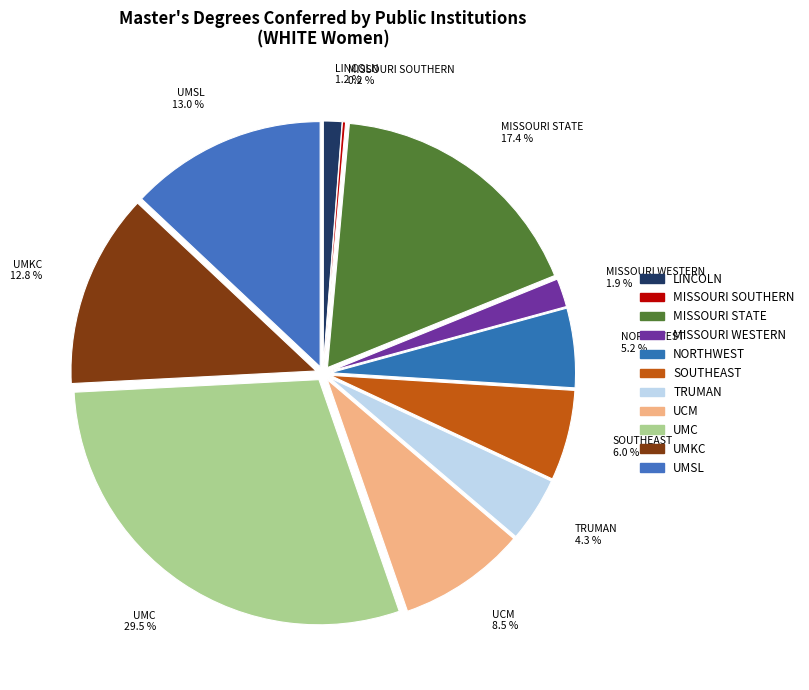

What is the largest slice in the pie chart?

UMC